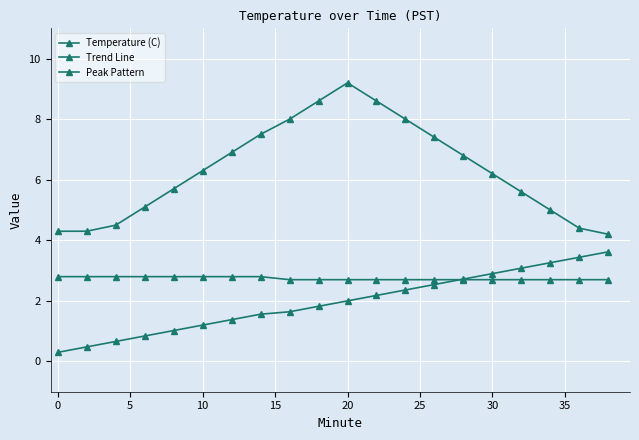

Count the number of data series in this chart.

3